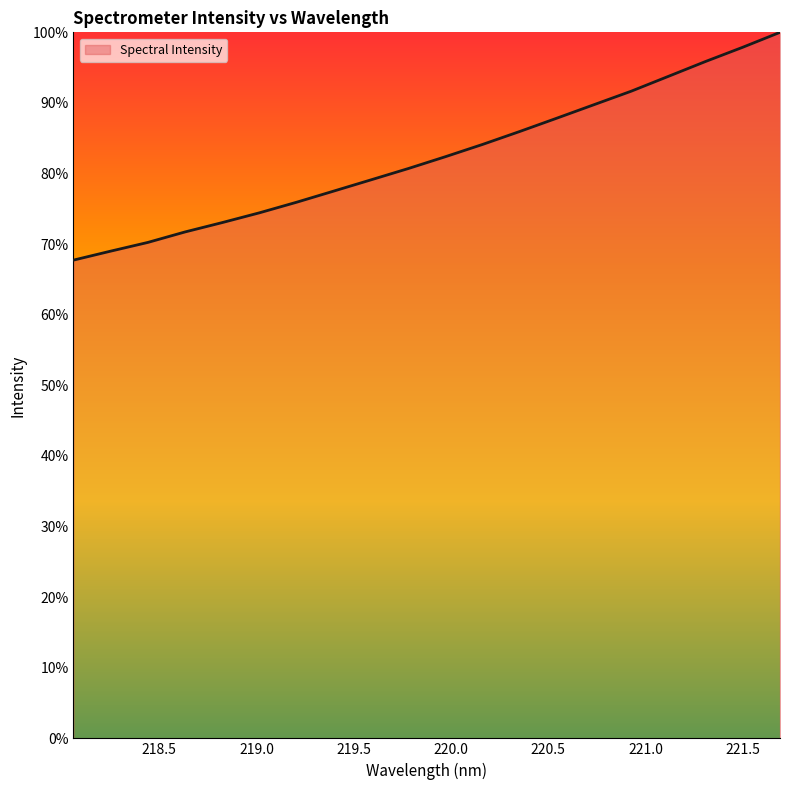

What is the minimum value shown in the chart?

67.7